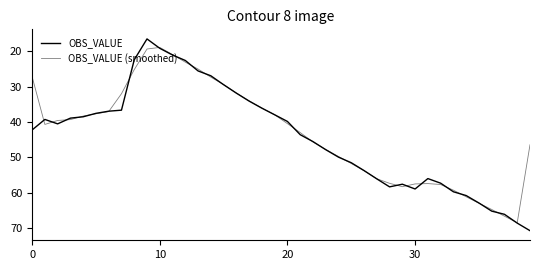

Does the chart display data point markers on the line(s)?

No